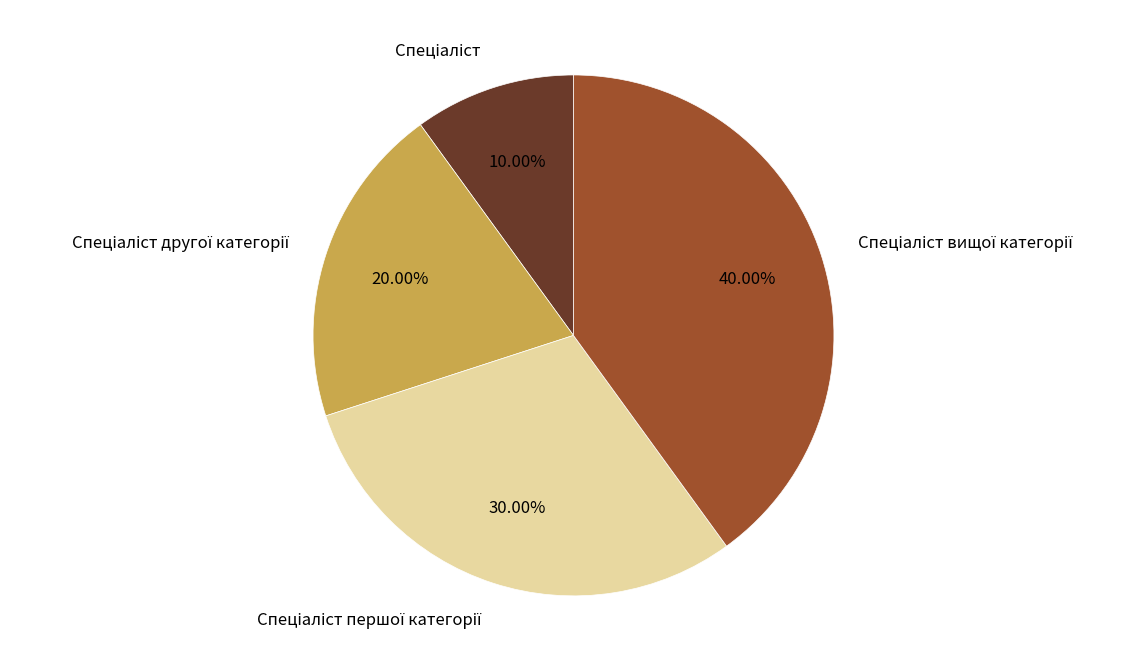

Is there any slice that represents more than half of the pie?

No